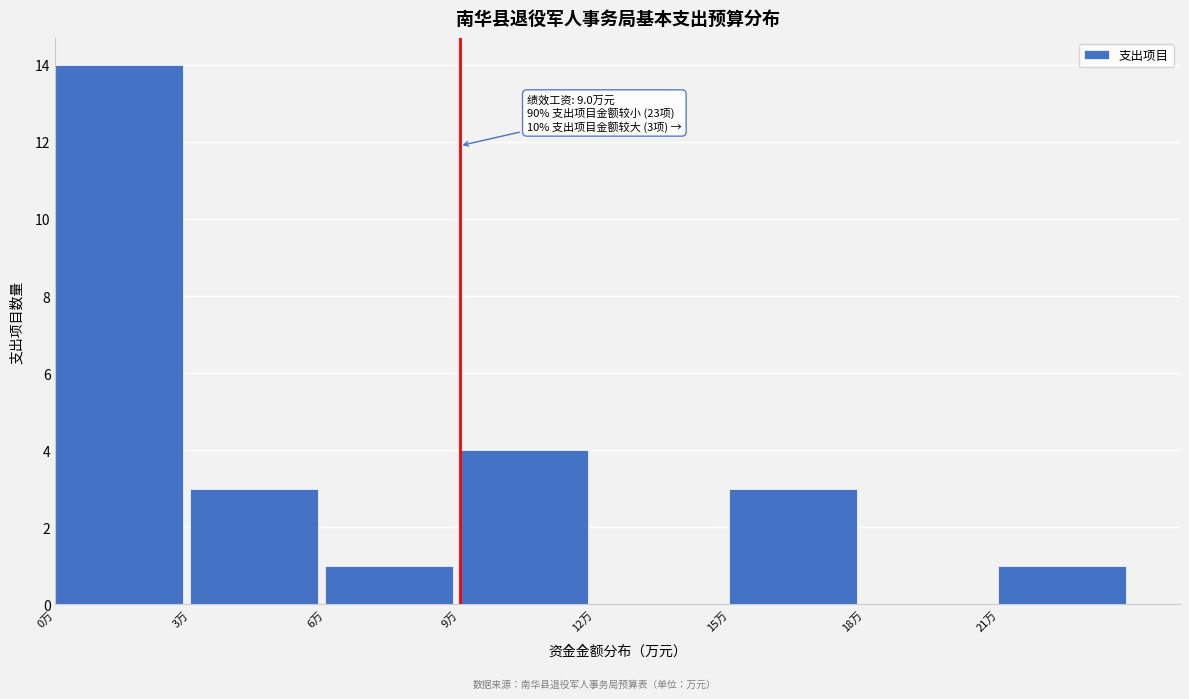

Over which range of the x-axis is the bar tallest?

0 to 3